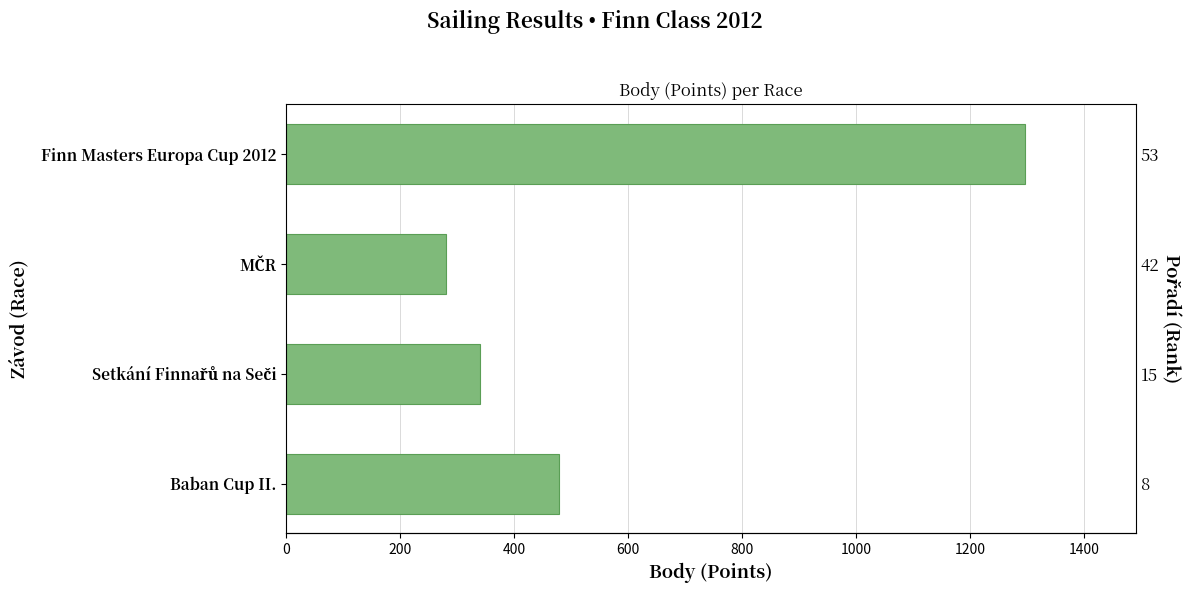

Reading left to right, what are all the values shown in this chart?

479	340	281	1296